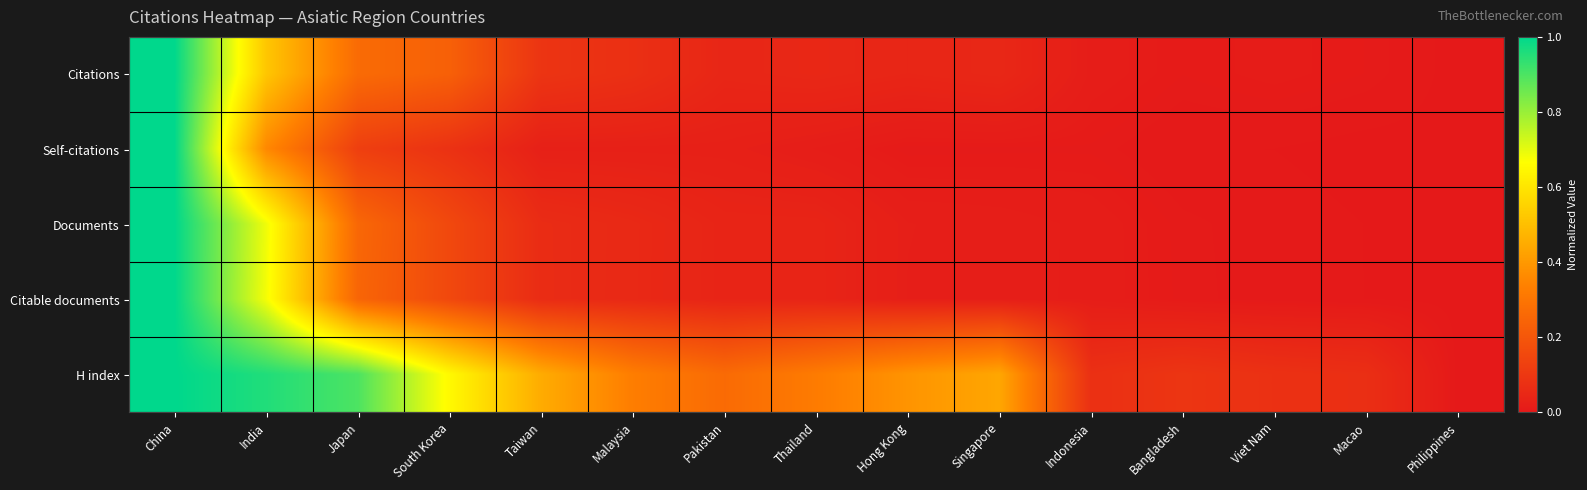

What is the total value across all series at South Korea?

1.3